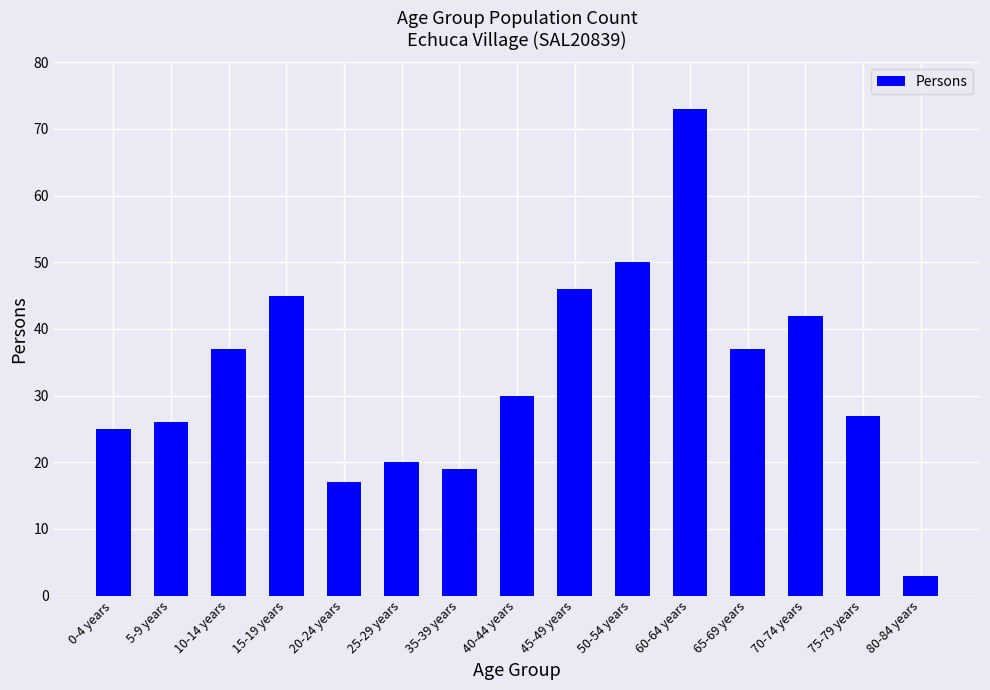

The value at 25-29 years is 20. True or false?

True